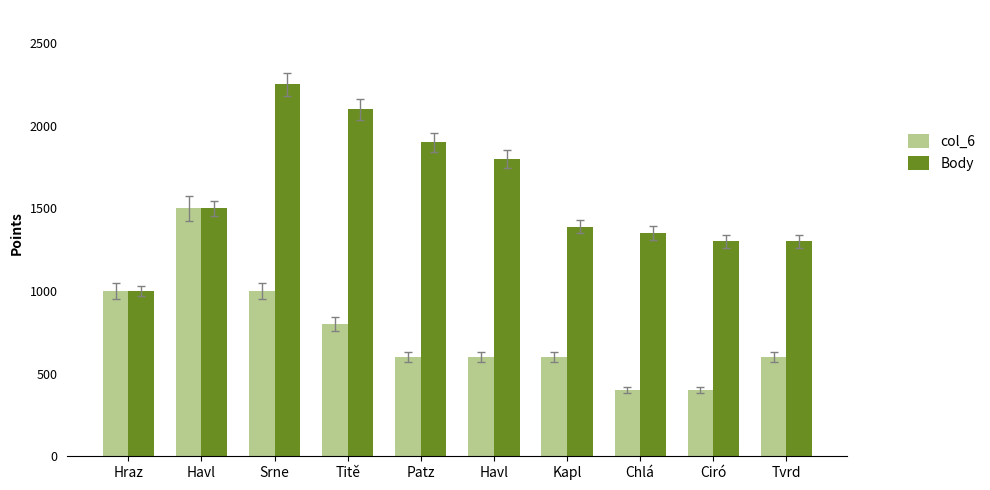

At Srne, list the series in order from largest to smallest.

Body, col_6